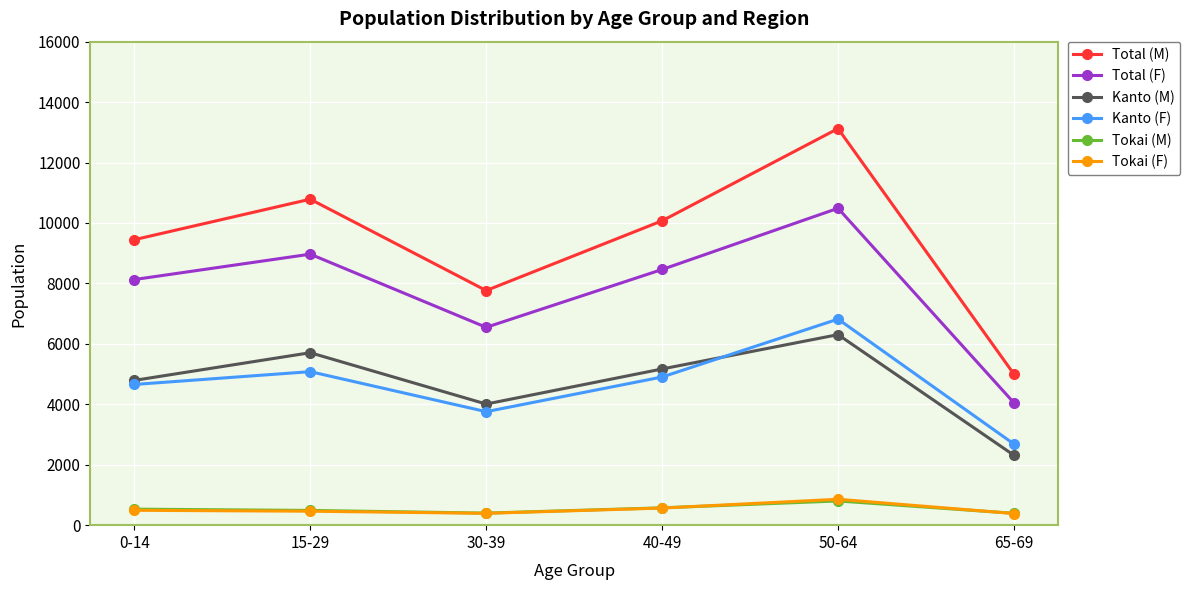

Where does the Kanto (M) series first go above 5169?

15-29